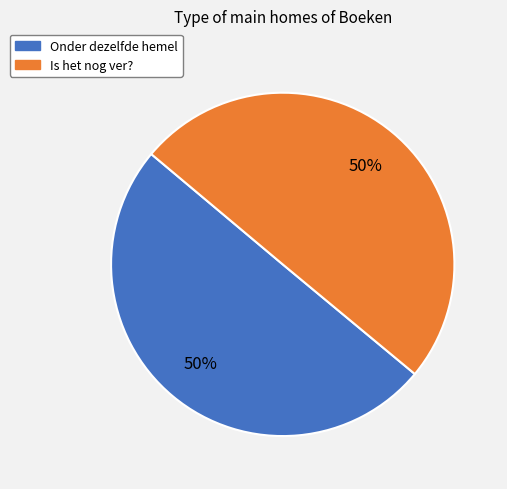

True or false: Is het nog ver? accounts for 57% of the total.

False